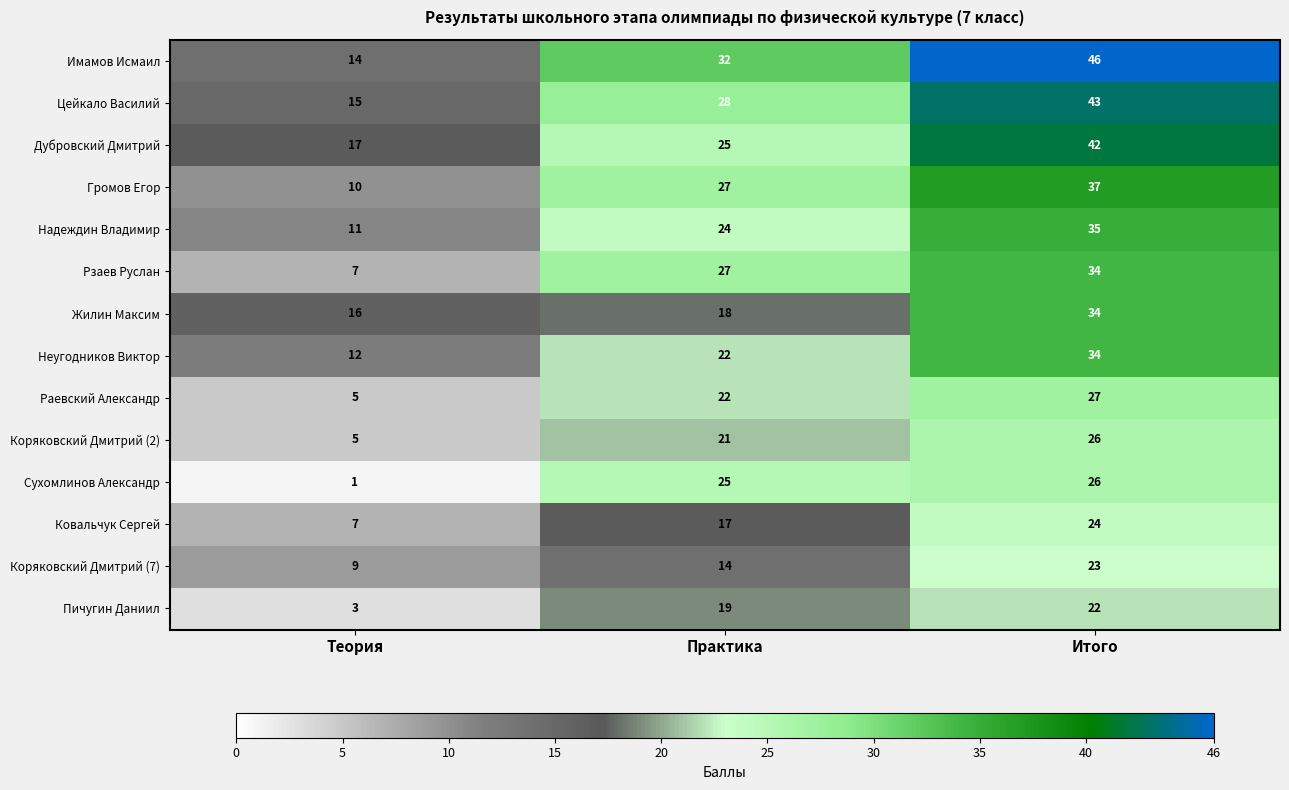

Where is Коряковский Дмитрий (2) nearest to the value 15?

Практика